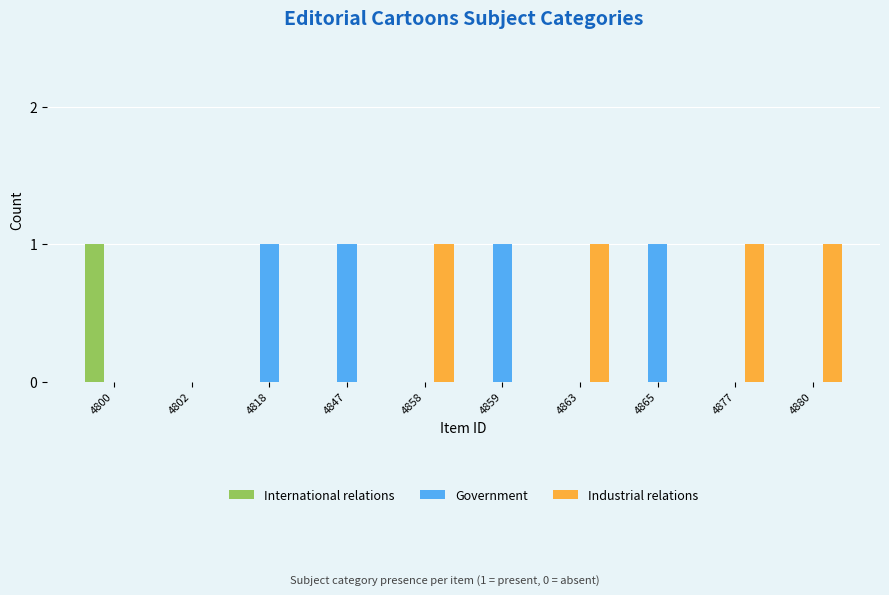

Reading left to right, extract all data points from this chart.

International relations: 4800=1	4802=0	4818=0	4847=0	4858=0	4859=0	4863=0	4865=0	4877=0	4880=0
Government: 4800=0	4802=0	4818=1	4847=1	4858=0	4859=1	4863=0	4865=1	4877=0	4880=0
Industrial relations: 4800=0	4802=0	4818=0	4847=0	4858=1	4859=0	4863=1	4865=0	4877=1	4880=1